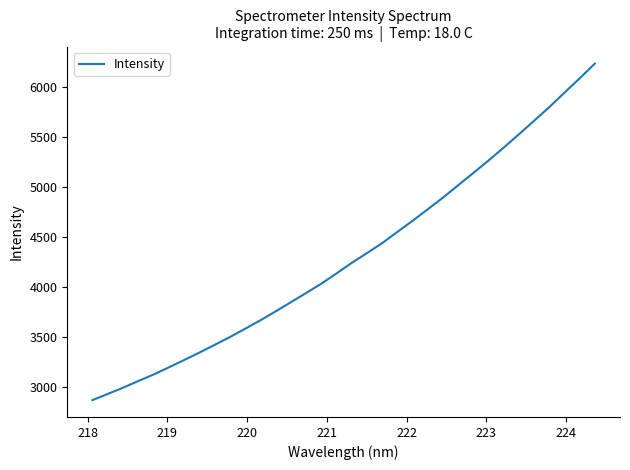

What is the greatest value displayed?

6234.9